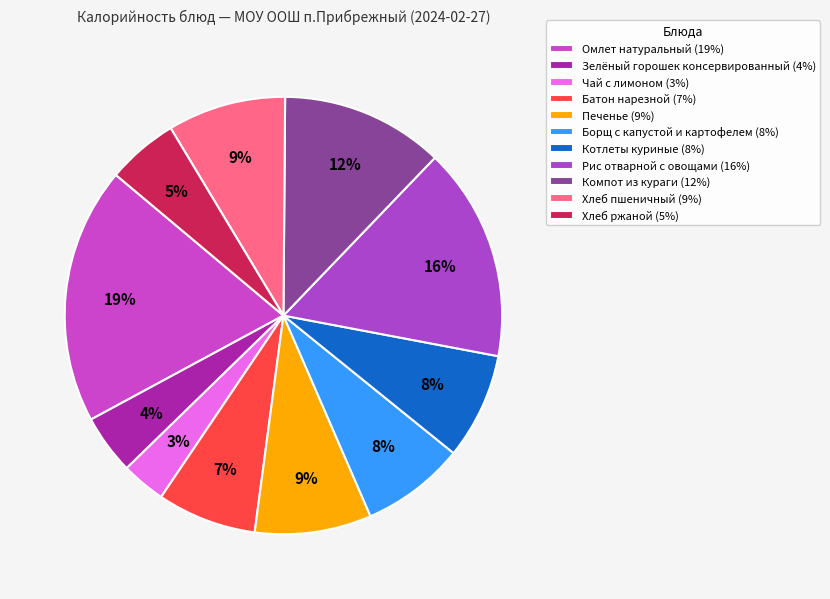

Rank the categories by value from highest to lowest.

Омлет натуральный, Рис отварной с овощами, Компот из кураги, Хлеб пшеничный, Печенье, Котлеты куриные, Борщ с капустой и картофелем, Батон нарезной, Хлеб ржаной, Зелёный горошек консервированный, Чай с лимоном